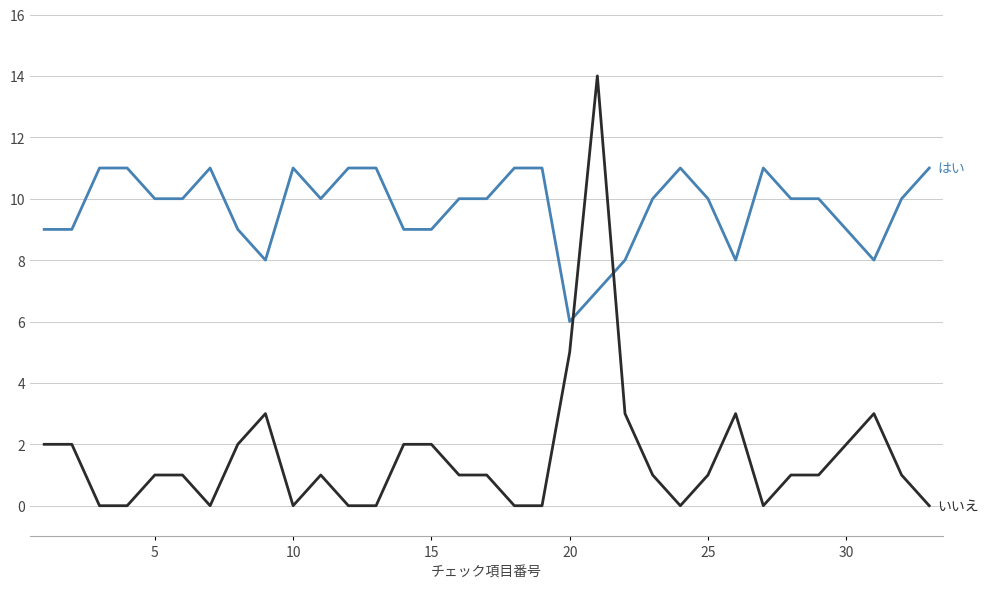

What is the greatest value displayed?

14